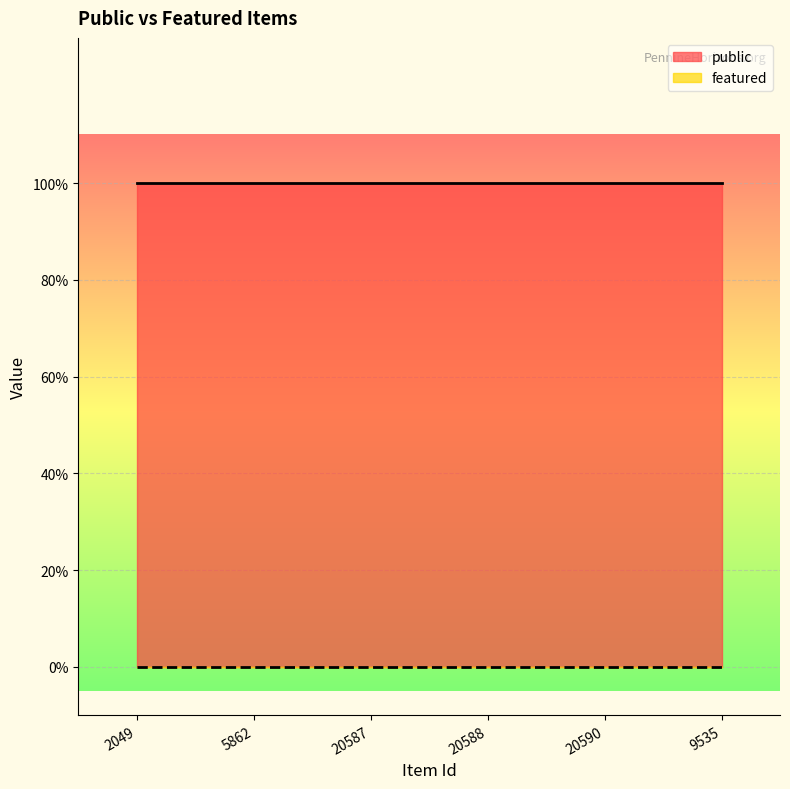

What is the spread (max minus min) of values at 5862?

1